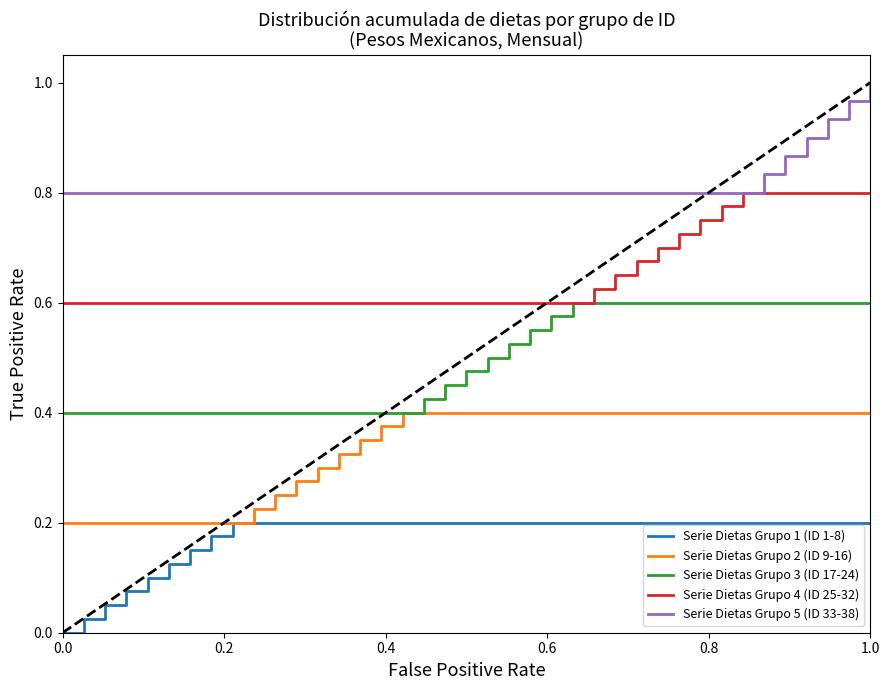

Reading left to right, extract all data points from this chart.

Serie Dietas Grupo 1 (ID 1-8): 0.0	0.0	0.0	0.1	0.1	0.1	0.1	0.2	0.2	0.2	0.2	0.2	0.2	0.2	0.2	0.2	0.2	0.2	0.2	0.2	0.2	0.2	0.2	0.2	0.2	0.2	0.2	0.2	0.2	0.2	0.2	0.2	0.2	0.2	0.2	0.2	0.2	0.2	0.2	0.2
Serie Dietas Grupo 2 (ID 9-16): 0.2	0.2	0.2	0.2	0.2	0.2	0.2	0.2	0.2	0.2	0.2	0.3	0.3	0.3	0.3	0.4	0.4	0.4	0.4	0.4	0.4	0.4	0.4	0.4	0.4	0.4	0.4	0.4	0.4	0.4	0.4	0.4	0.4	0.4	0.4	0.4	0.4	0.4	0.4	0.4
Serie Dietas Grupo 3 (ID 17-24): 0.4	0.4	0.4	0.4	0.4	0.4	0.4	0.4	0.4	0.4	0.4	0.4	0.4	0.4	0.4	0.4	0.4	0.4	0.4	0.5	0.5	0.5	0.5	0.6	0.6	0.6	0.6	0.6	0.6	0.6	0.6	0.6	0.6	0.6	0.6	0.6	0.6	0.6	0.6	0.6
Serie Dietas Grupo 4 (ID 25-32): 0.6	0.6	0.6	0.6	0.6	0.6	0.6	0.6	0.6	0.6	0.6	0.6	0.6	0.6	0.6	0.6	0.6	0.6	0.6	0.6	0.6	0.6	0.6	0.6	0.6	0.6	0.6	0.7	0.7	0.7	0.7	0.8	0.8	0.8	0.8	0.8	0.8	0.8	0.8	0.8
Serie Dietas Grupo 5 (ID 33-38): 0.8	0.8	0.8	0.8	0.8	0.8	0.8	0.8	0.8	0.8	0.8	0.8	0.8	0.8	0.8	0.8	0.8	0.8	0.8	0.8	0.8	0.8	0.8	0.8	0.8	0.8	0.8	0.8	0.8	0.8	0.8	0.8	0.8	0.8	0.9	0.9	0.9	1.0	1.0	1.0